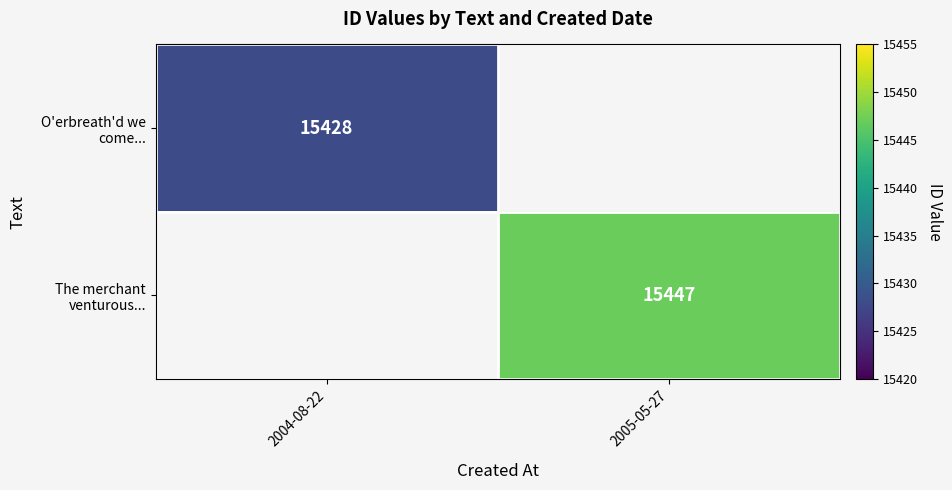

Is it true that The merchant venturous... equals 21091.1 at 2005-05-27?

False